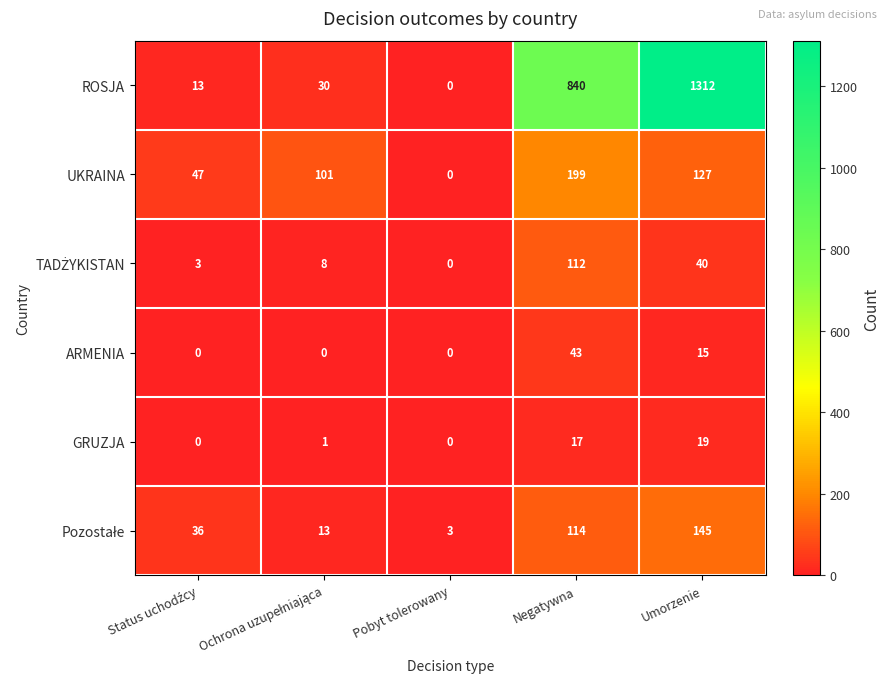

Is it true that UKRAINA equals 0 at Pobyt tolerowany?

True